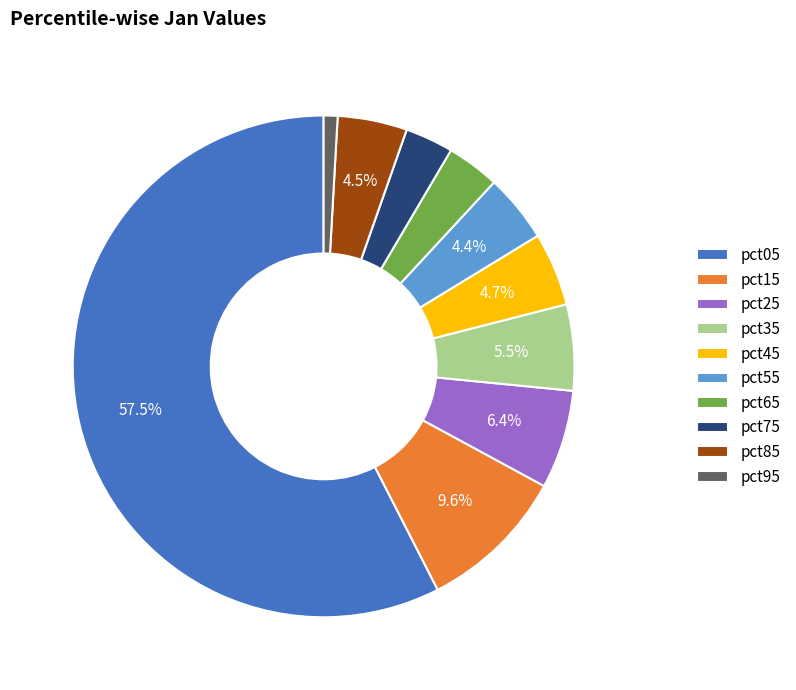

Which slice is the smallest?

pct95